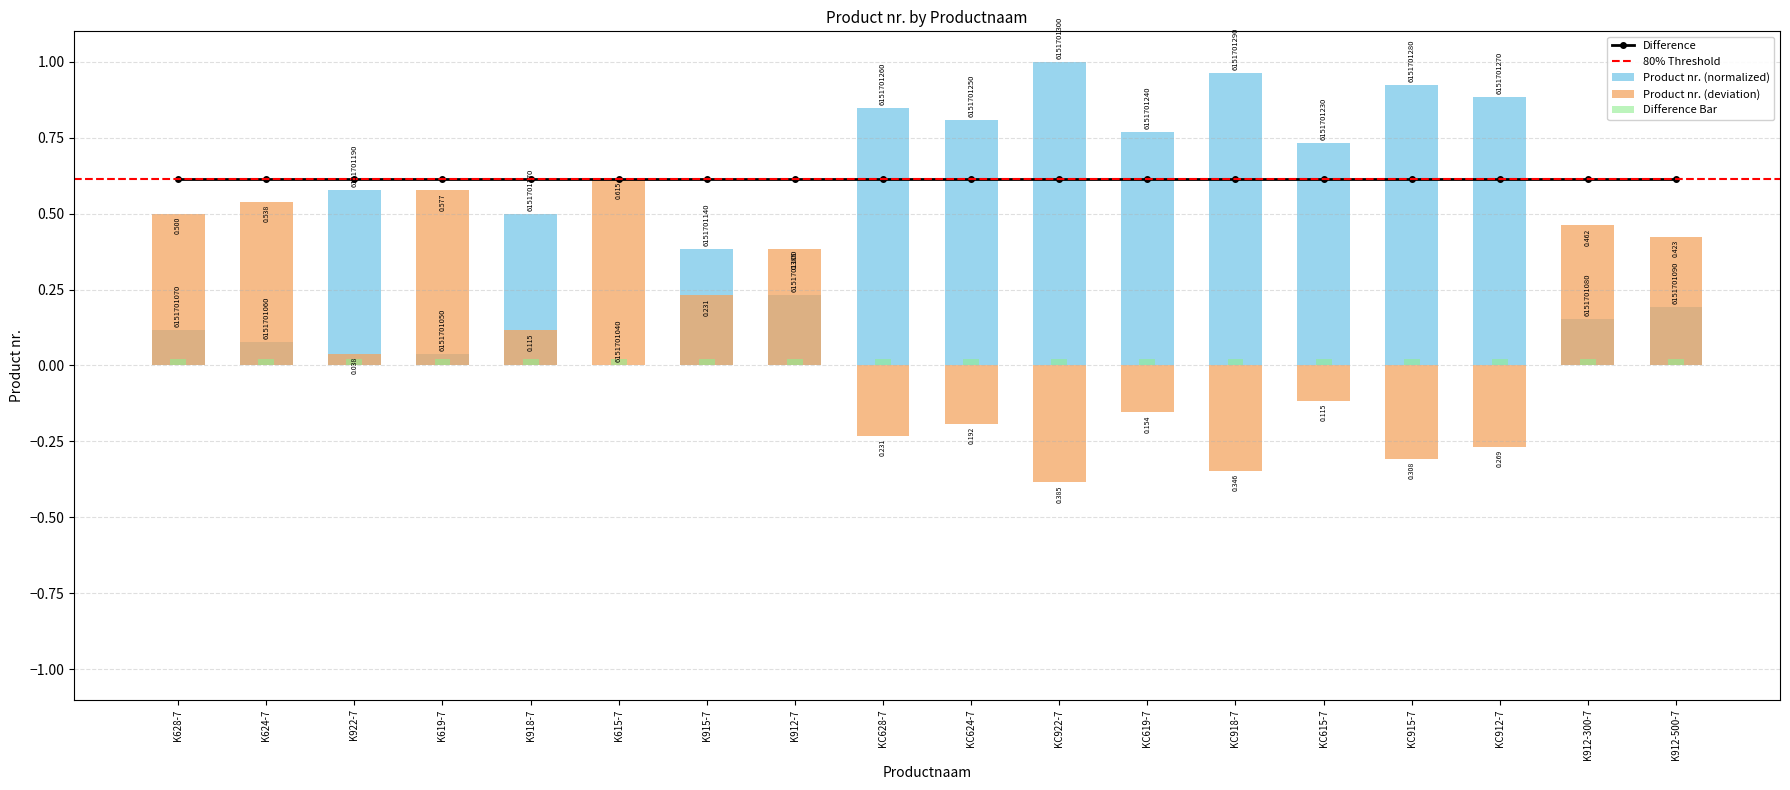

Reading right to left, transcribe all the data shown in this chart.

K912-500-7=0.2	K912-300-7=0.2	KC912-7=0.9	KC915-7=0.9	KC615-7=0.7	KC918-7=1.0	KC619-7=0.8	KC922-7=1.0	KC624-7=0.8	KC628-7=0.8	K912-7=0.2	K915-7=0.4	K615-7=0.0	K918-7=0.5	K619-7=0.0	K922-7=0.6	K624-7=0.1	K628-7=0.1